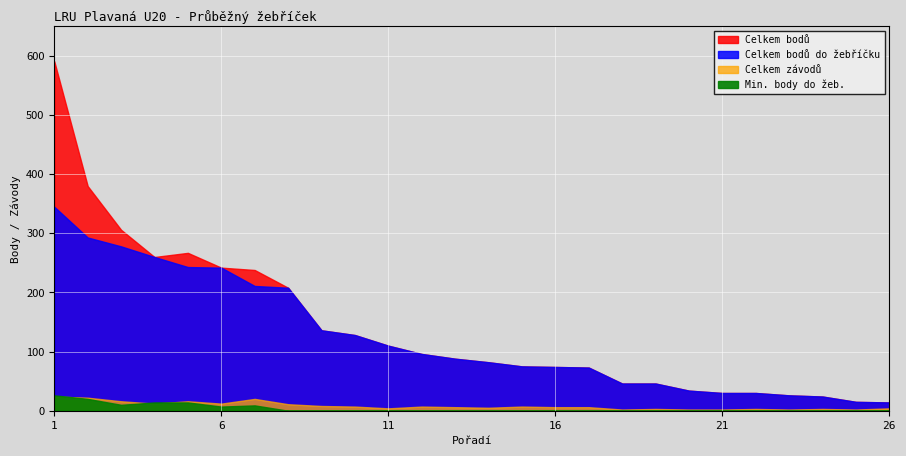

True or false: Celkem bodů has more than 0 interior local peaks.

True